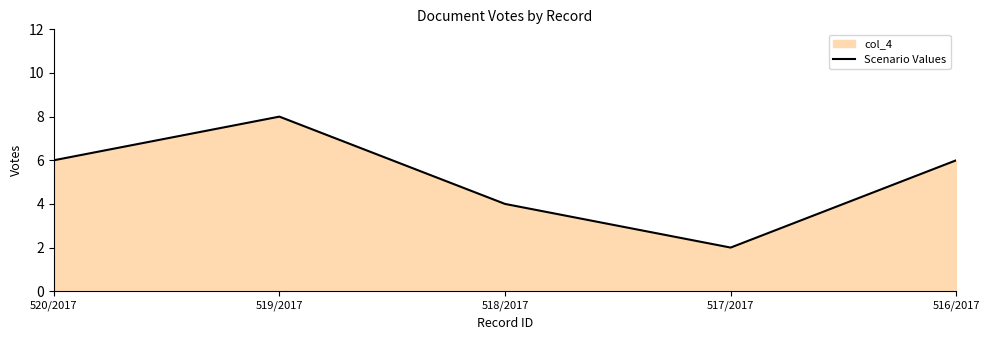

How many values are below 6?

2